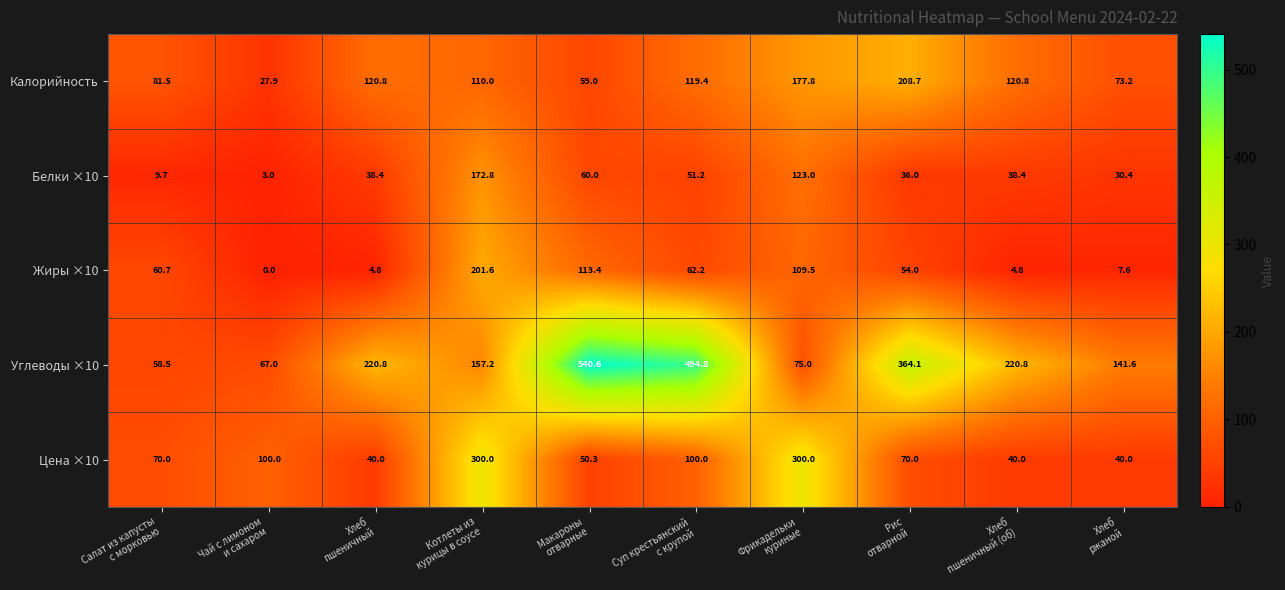

How many distinct data groups are displayed?

5